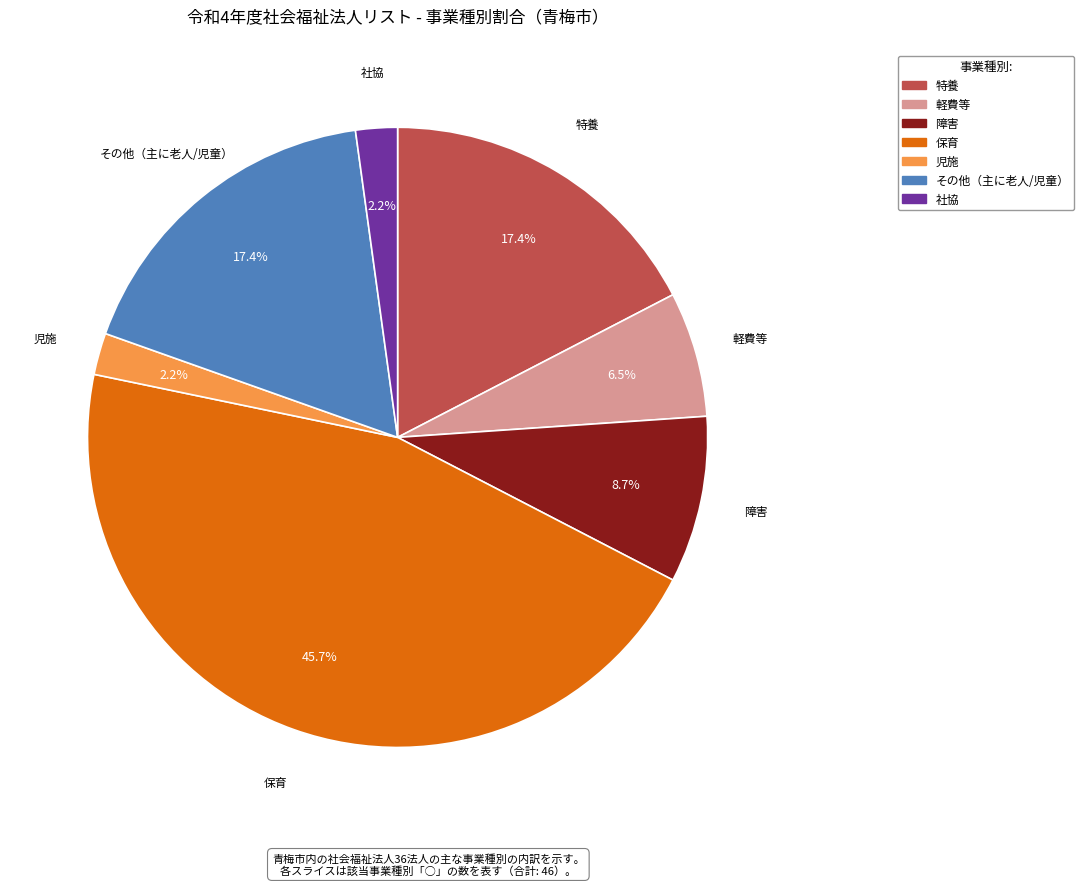

Does any single category account for the majority?

No